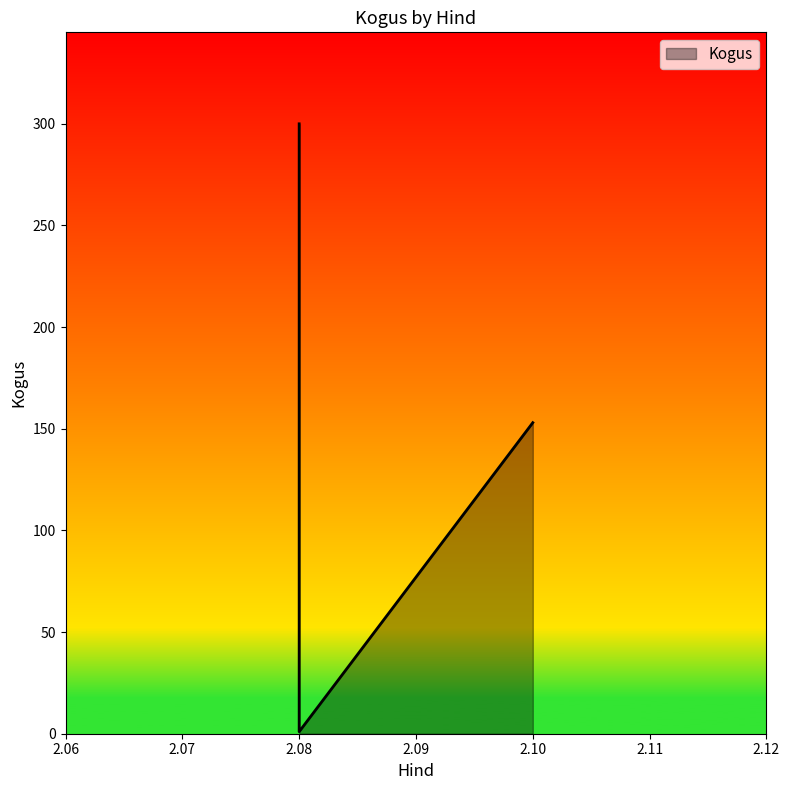

Which category has the highest value across all series?

2.08